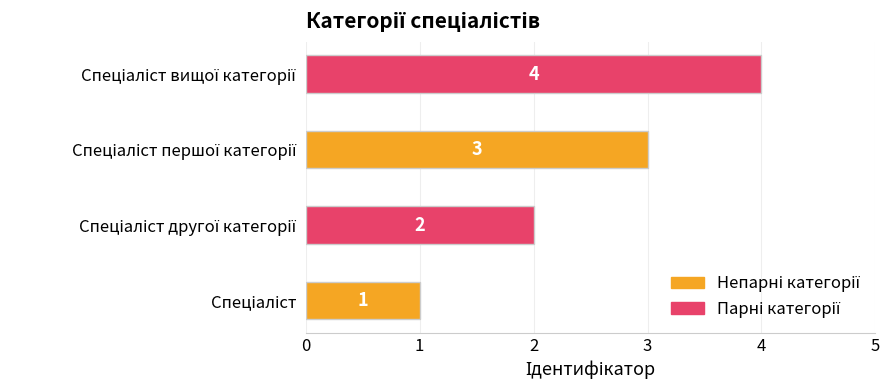

What is the greatest value displayed?

4